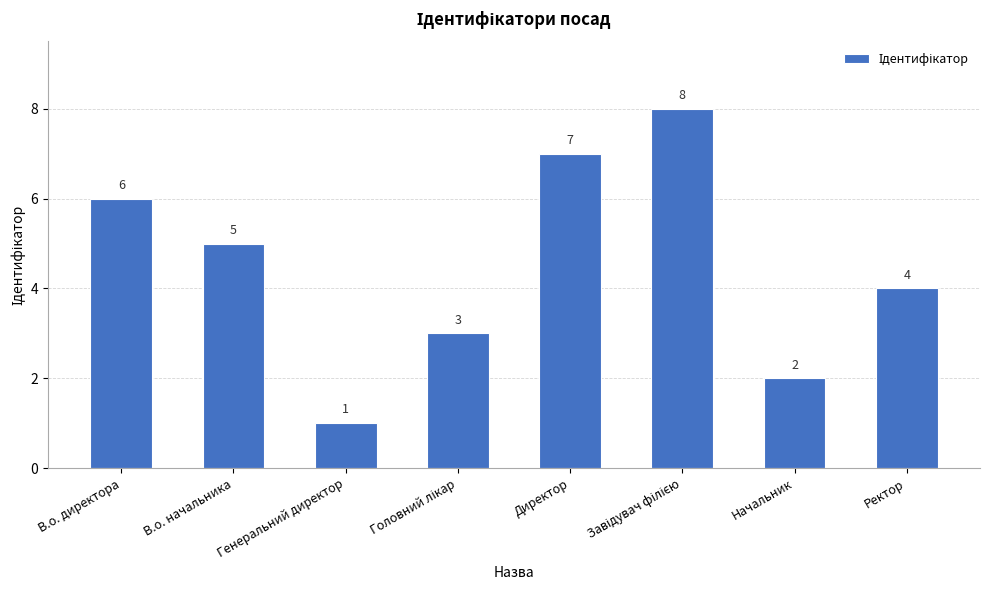

What is the sum of the values at В.о. начальника and Директор?

12